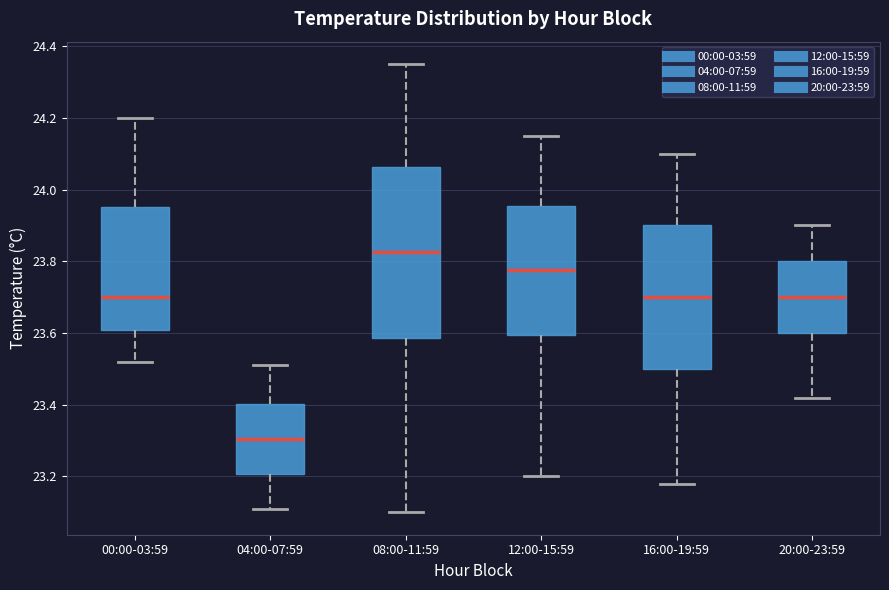

Reading left to right, read every box against the y-axis: the position of its median line, the range the box covers, and the ends of its whiskers. The values are not printed on the chart, so give them approximately, as read against the axis.

00:00-03:59: median 23.70, box 23.60 to 23.96, whiskers 23.52 to 24.20
04:00-07:59: median 23.30, box 23.20 to 23.40, whiskers 23.12 to 23.52
08:00-11:59: median 23.82, box 23.58 to 24.06, whiskers 23.10 to 24.36
12:00-15:59: median 23.78, box 23.60 to 23.96, whiskers 23.20 to 24.16
16:00-19:59: median 23.70, box 23.50 to 23.90, whiskers 23.18 to 24.10
20:00-23:59: median 23.70, box 23.60 to 23.80, whiskers 23.42 to 23.90